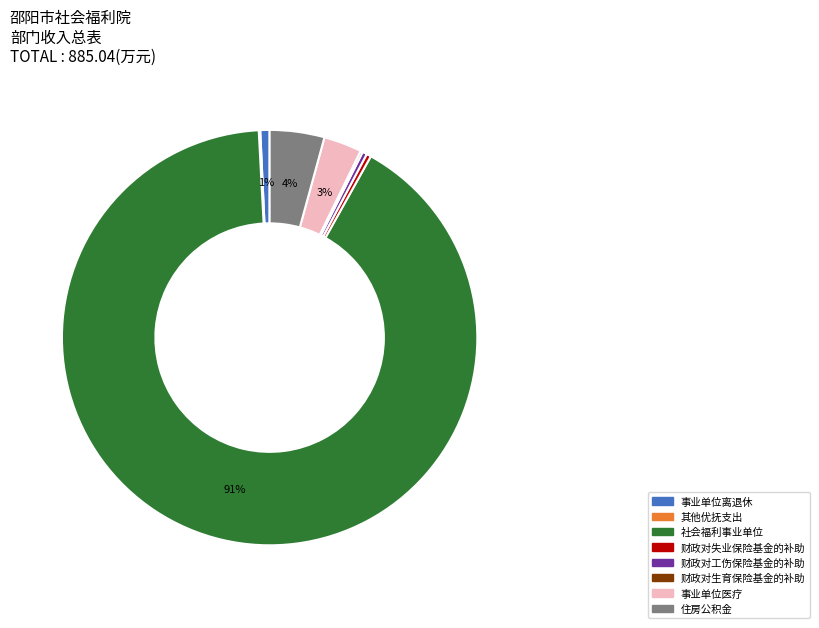

Between 社会福利事业单位 and 住房公积金, which is larger?

社会福利事业单位